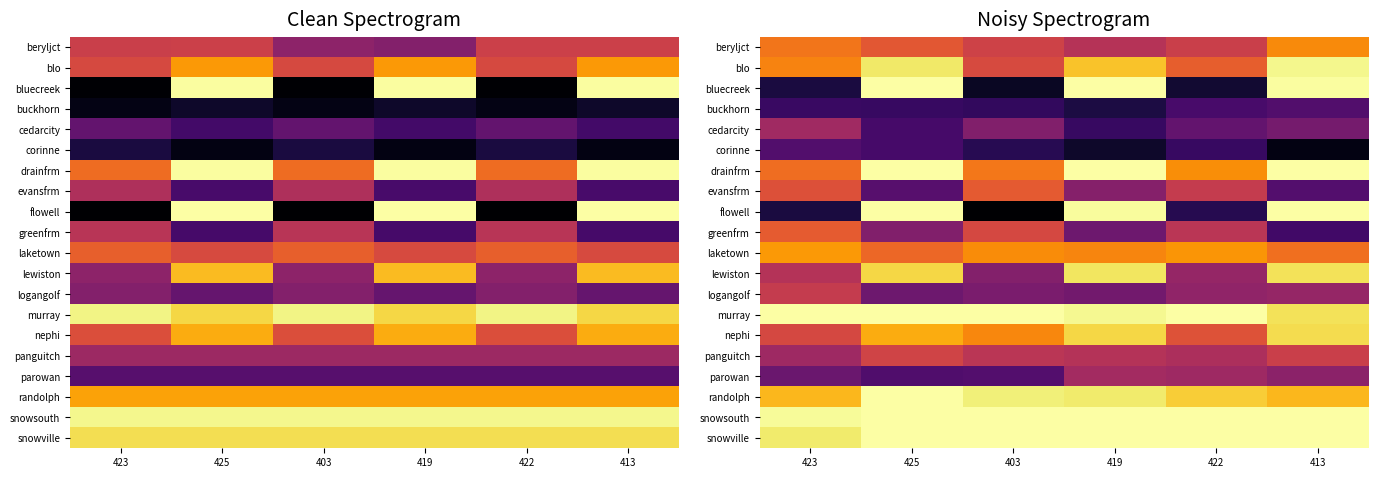

At how many categories does at least one series exceed 298?

6